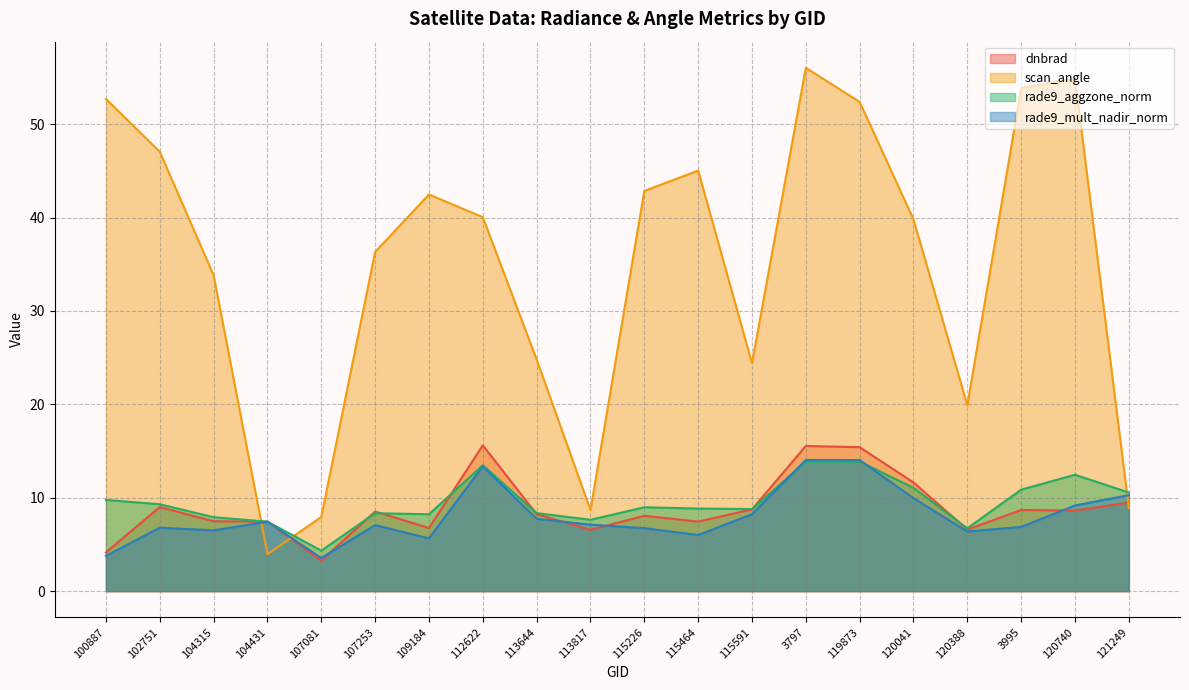

What is the spread (max minus min) of values at 102751?

40.2